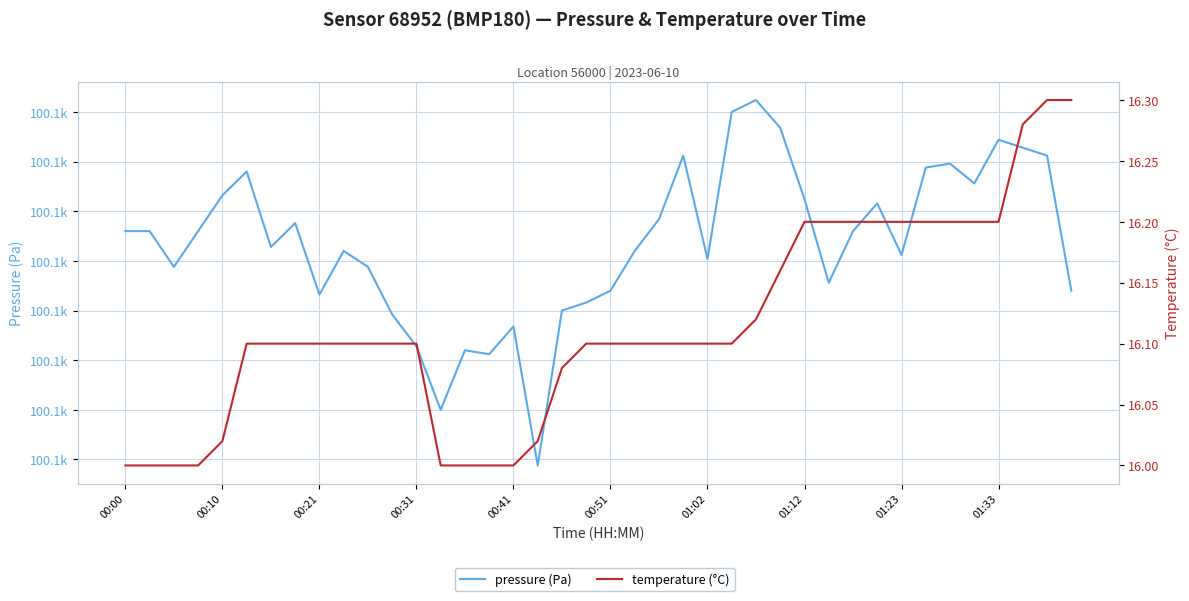

The value of pressure (Pa) at 01:12 is 100099.4. True or false?

True